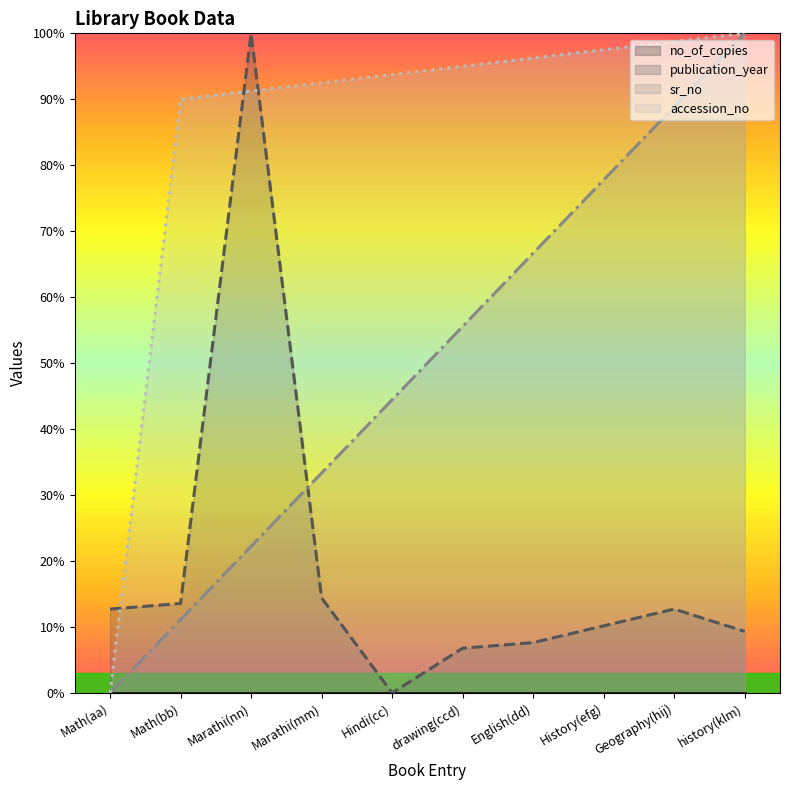

At which label does accession_no reach its peak?

history(klm)